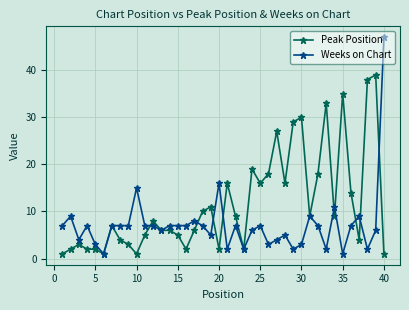

At how many categories does at least one series exceed 26?

8